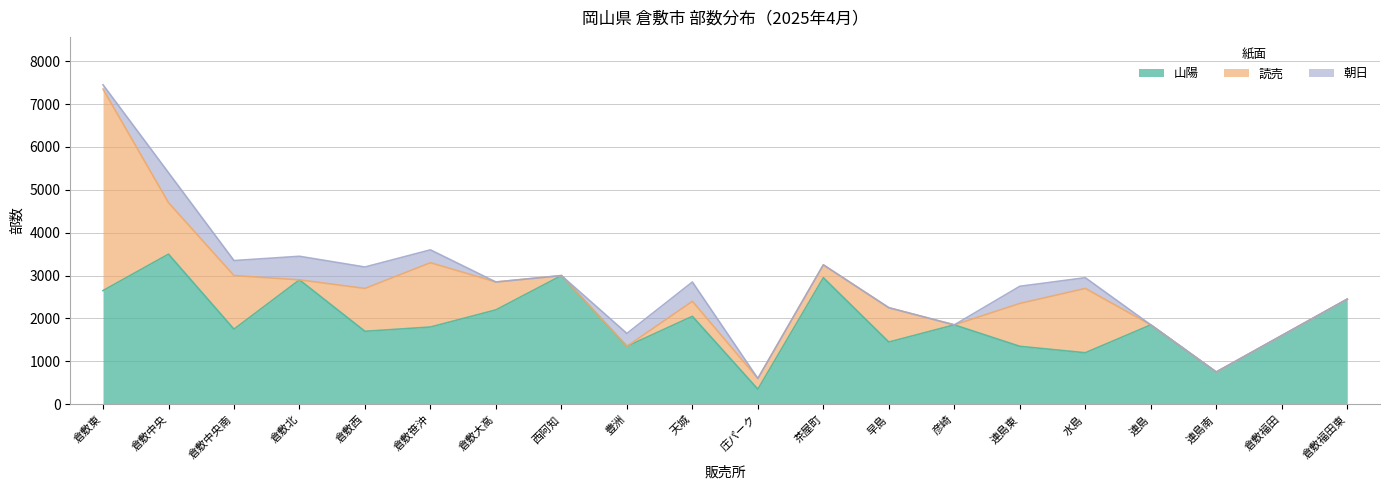

How many interior local valleys does the 山陽 series have?

7